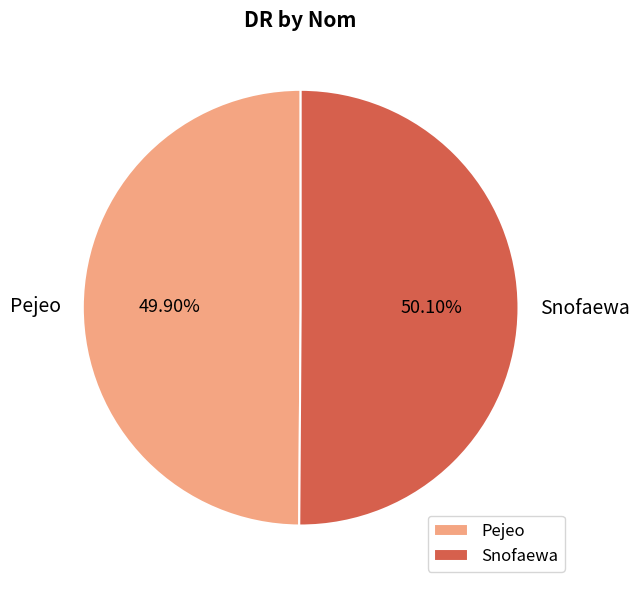

Does any single category account for the majority?

Yes